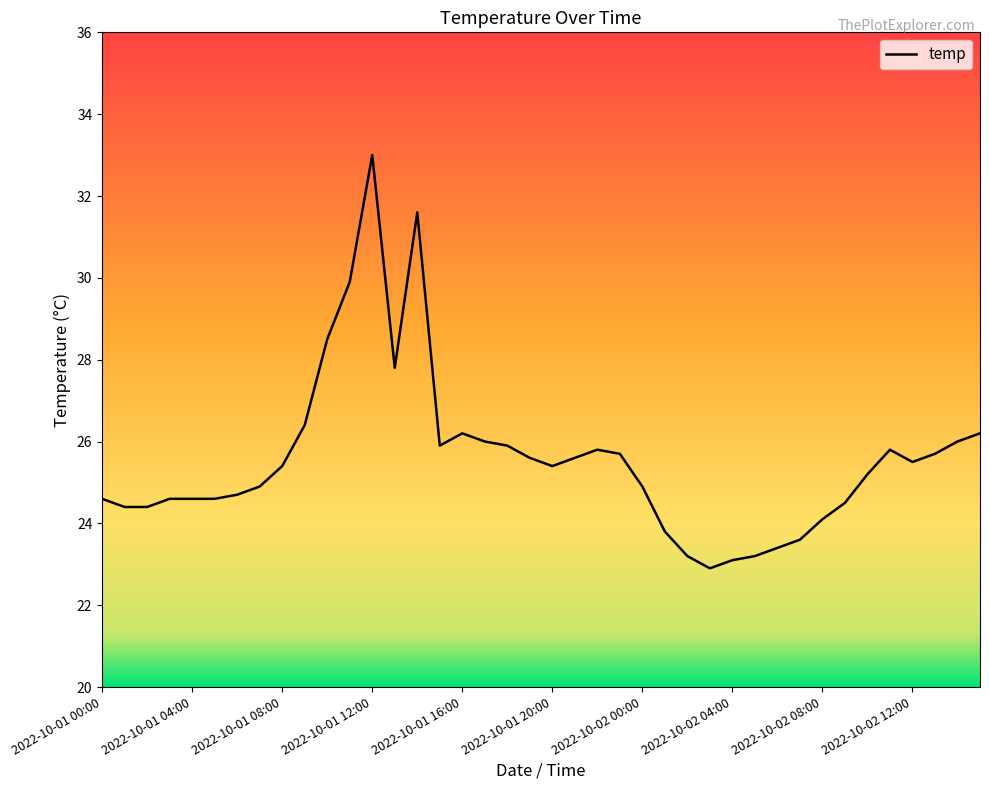

What is the difference between the maximum and minimum values?

10.1